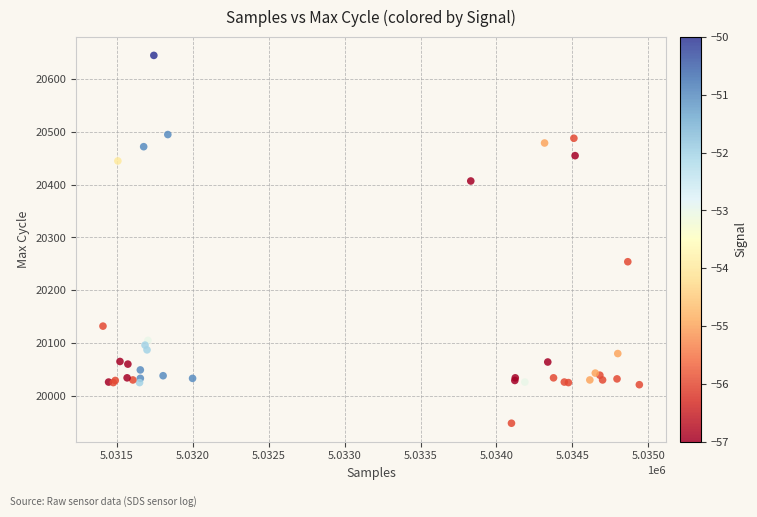

What Y value in the scatter plot is closest to 20296?

20254